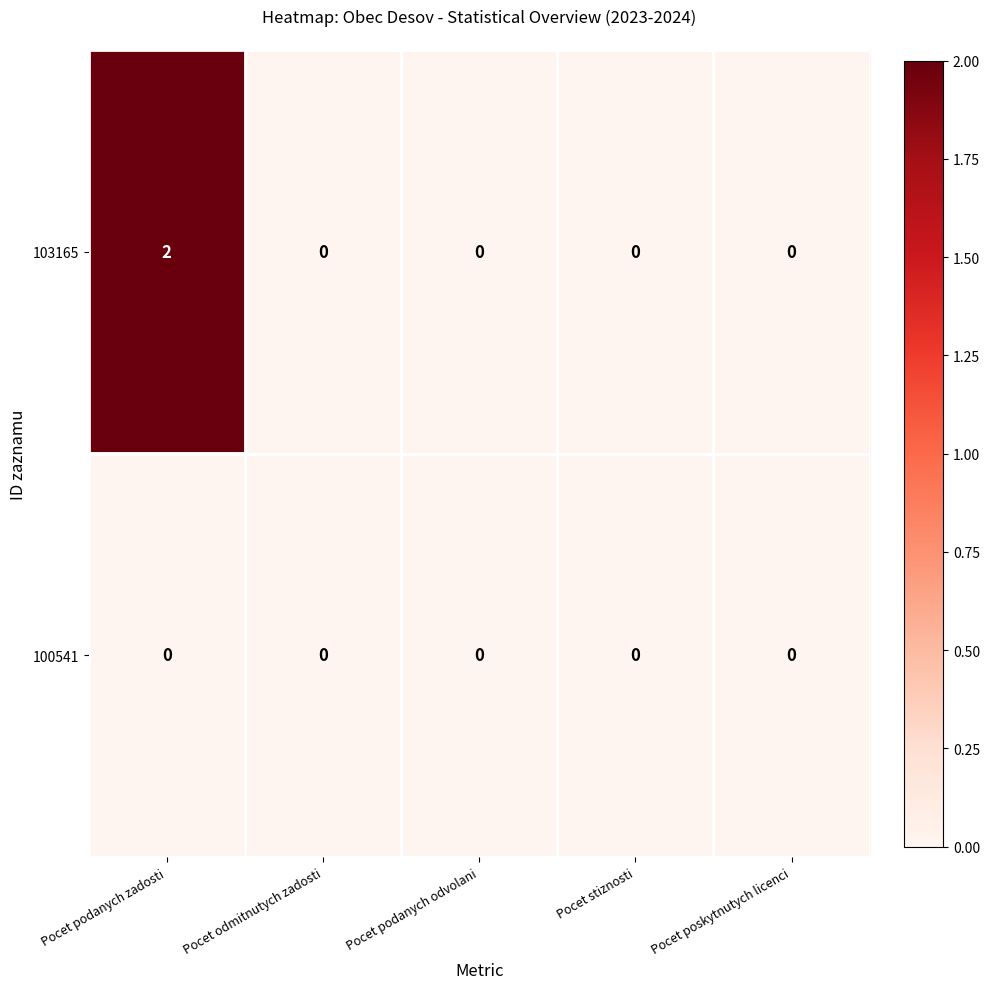

How many 103165 values are between 0 and 1?

4